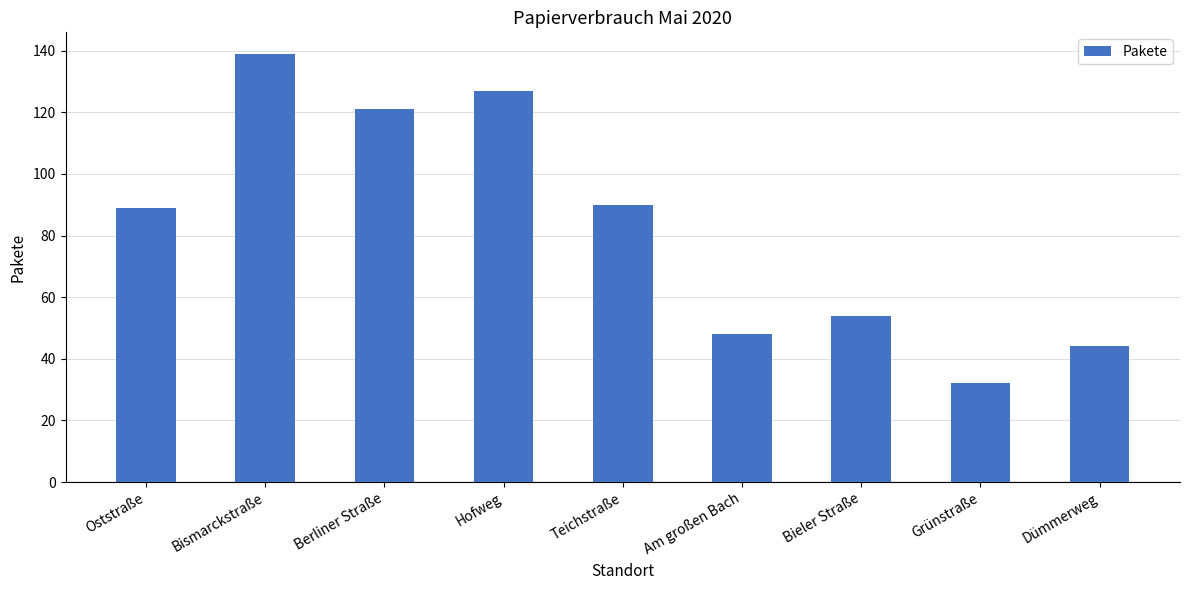

What is the minimum value shown in the chart?

32